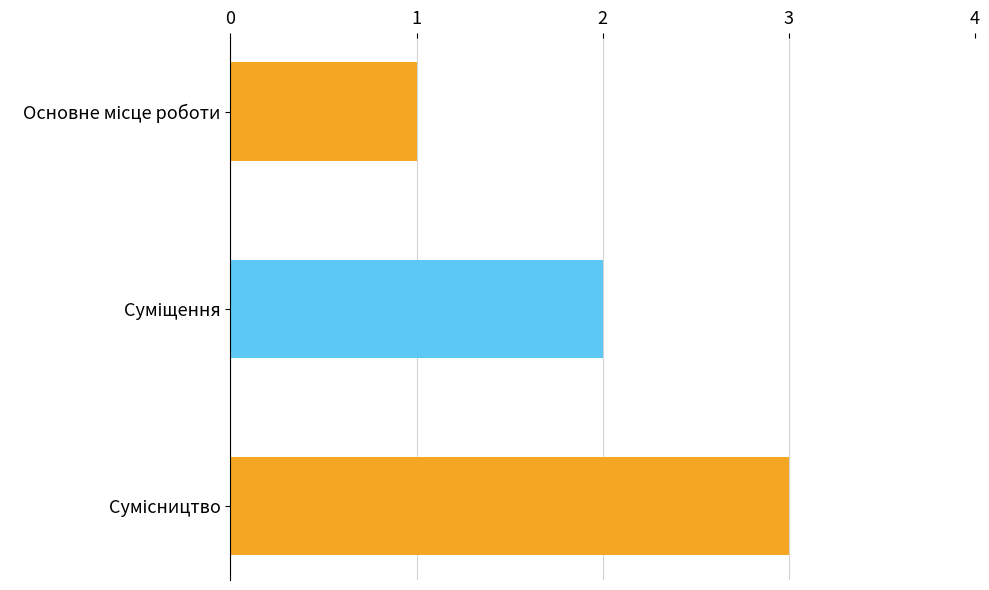

What is the sum of all values?

6